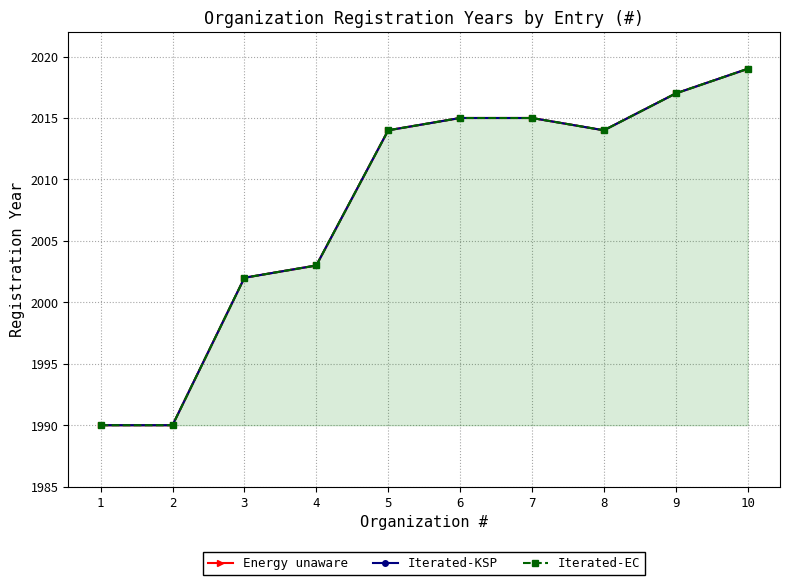

The value of Energy unaware at 2 is 1990. True or false?

True